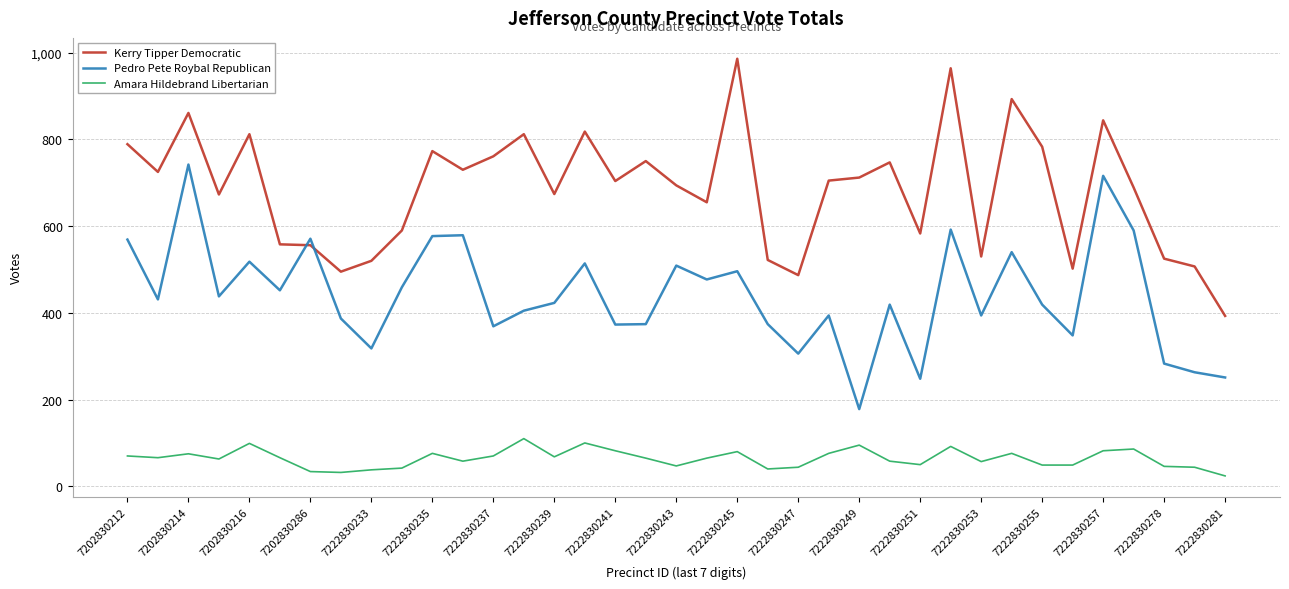

True or false: Amara Hildebrand Libertarian and Kerry Tipper Democratic intersect in this chart.

False